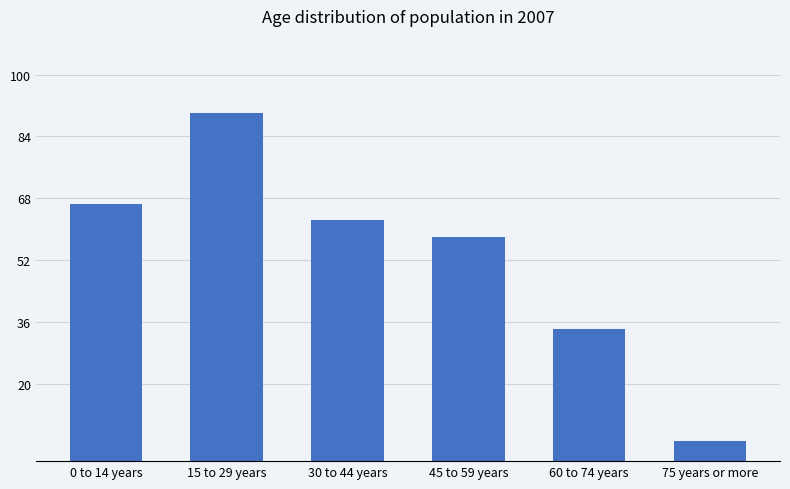

Reading right to left, what are all the values shown in this chart?

5.3	34.2	58.0	62.3	90.0	66.6